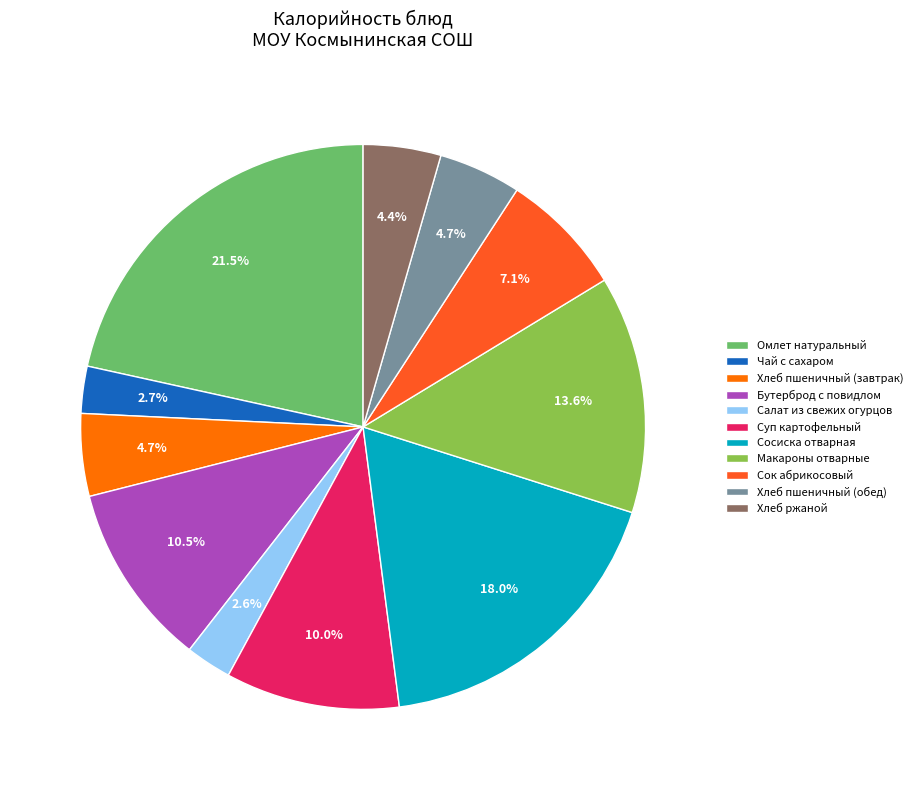

Is the sum of Хлеб пшеничный (обед) and Суп картофельный greater than half?

No